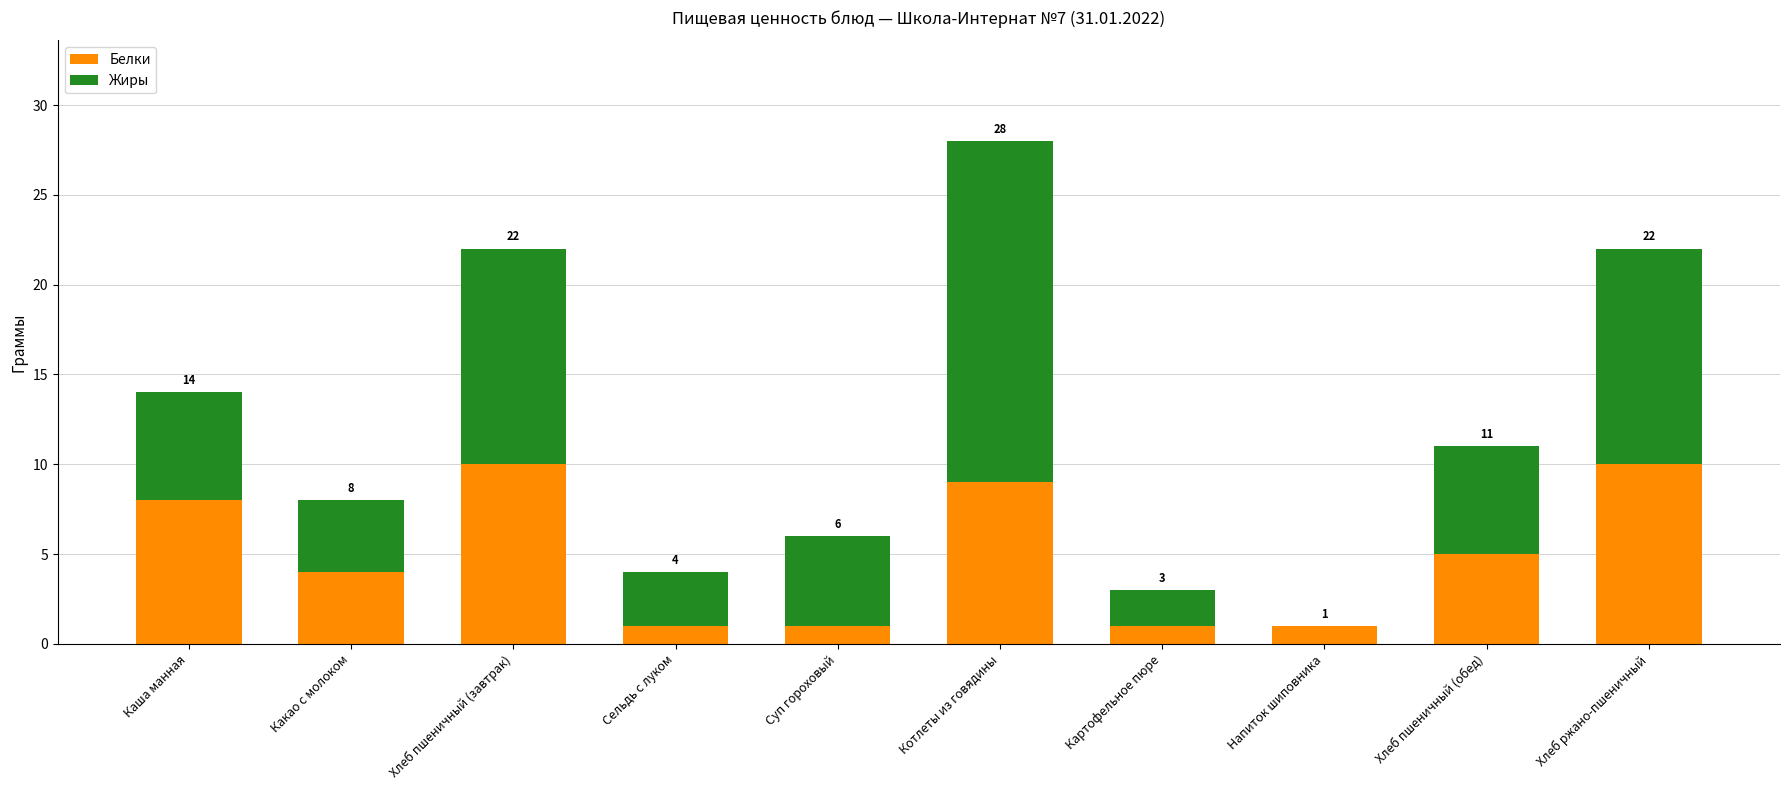

The Белки series shows 9 at Котлеты из говядины. True or false?

True